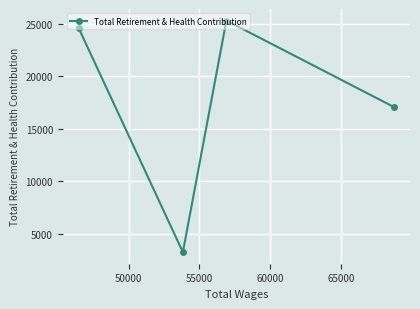

What is the greatest value displayed?

25337